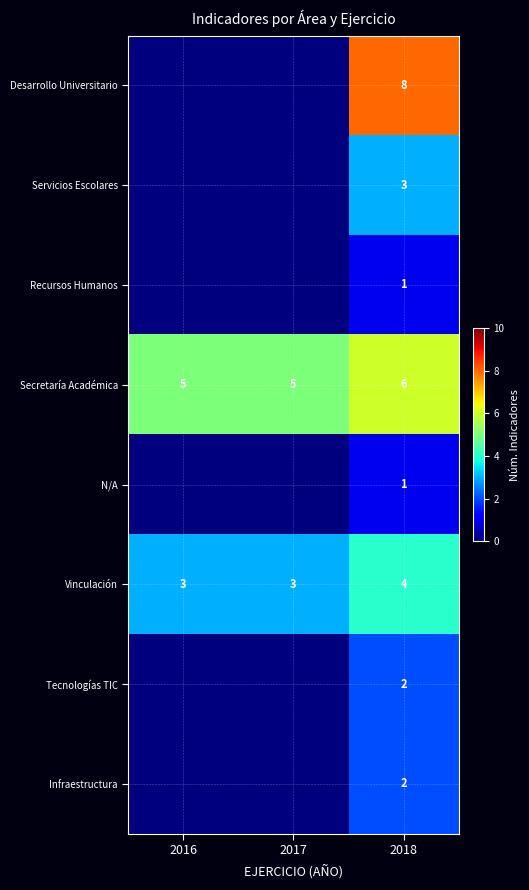

What is the sum of the Vinculación values at 2018 and 2017?

7